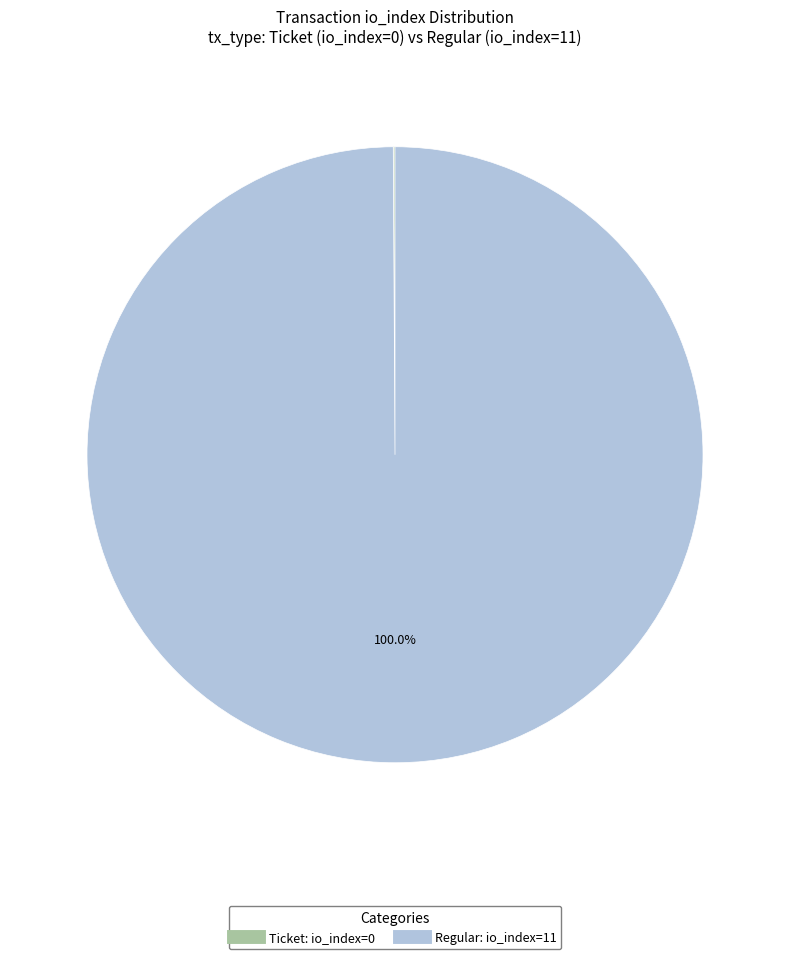

To the nearest percent, what is the difference between the largest and smallest slice percentages?

100%